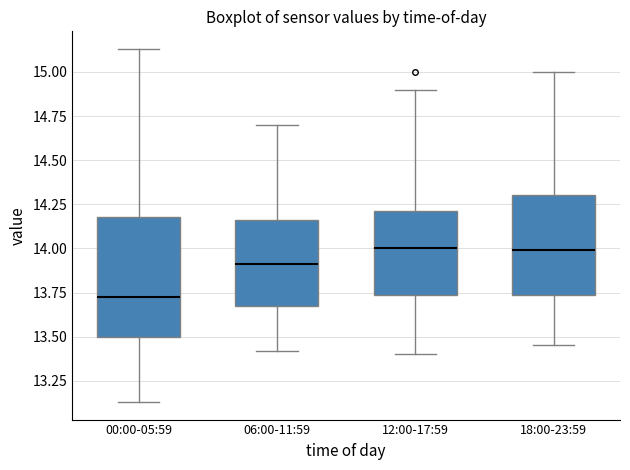

Which box's median line is the lowest?

00:00-05:59